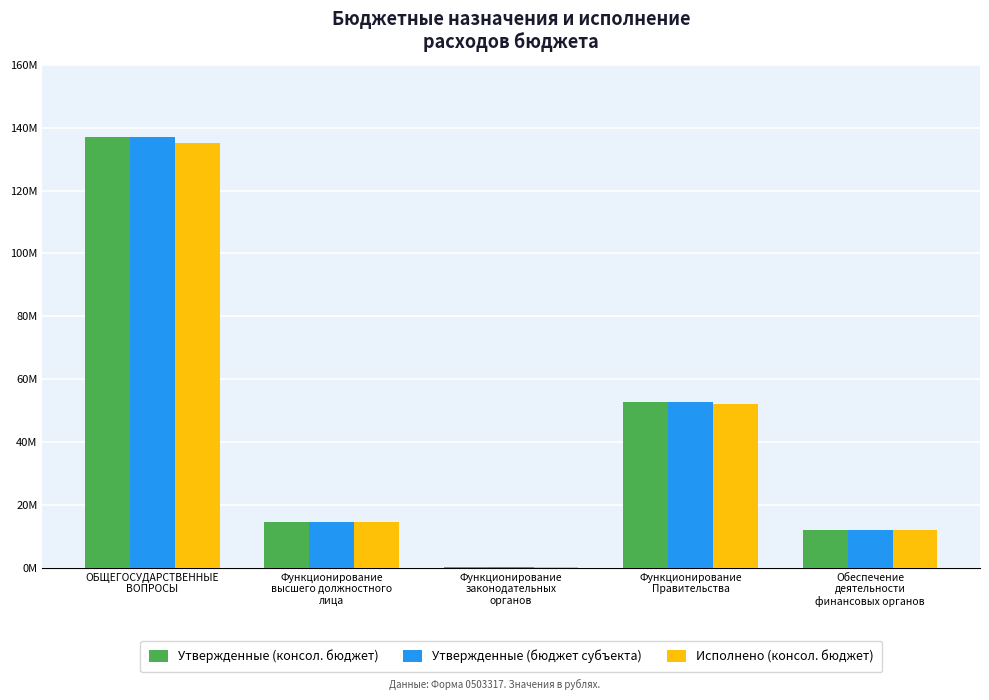

Are the bars grouped side by side (vs. stacked)?

Yes